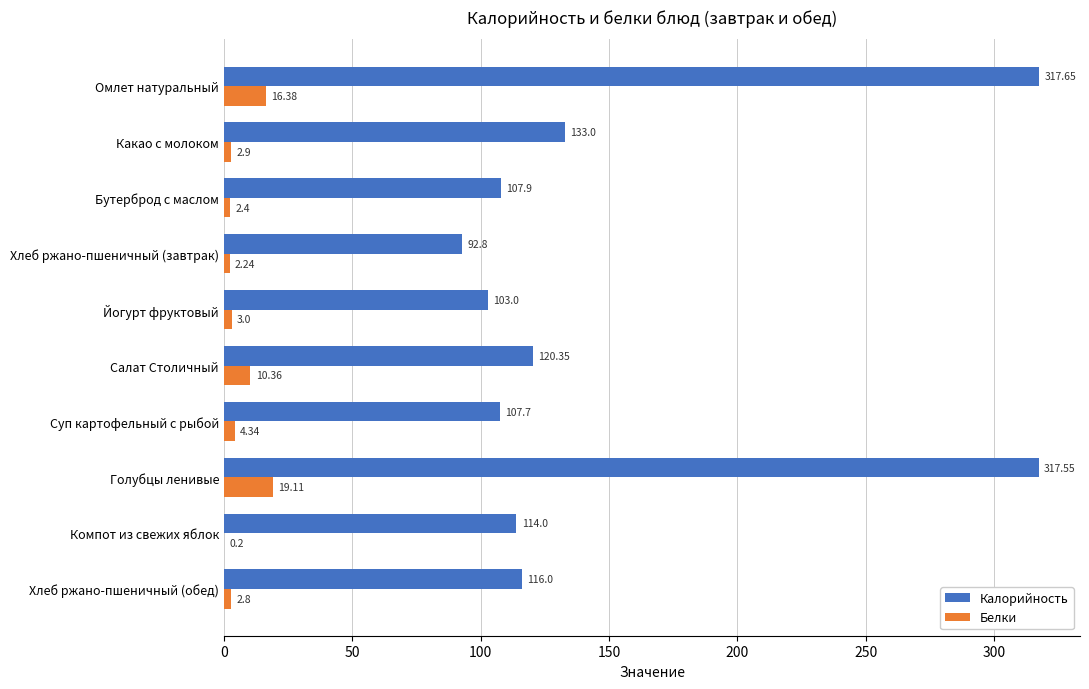

At which category is the sum across all series the highest?

Голубцы ленивые